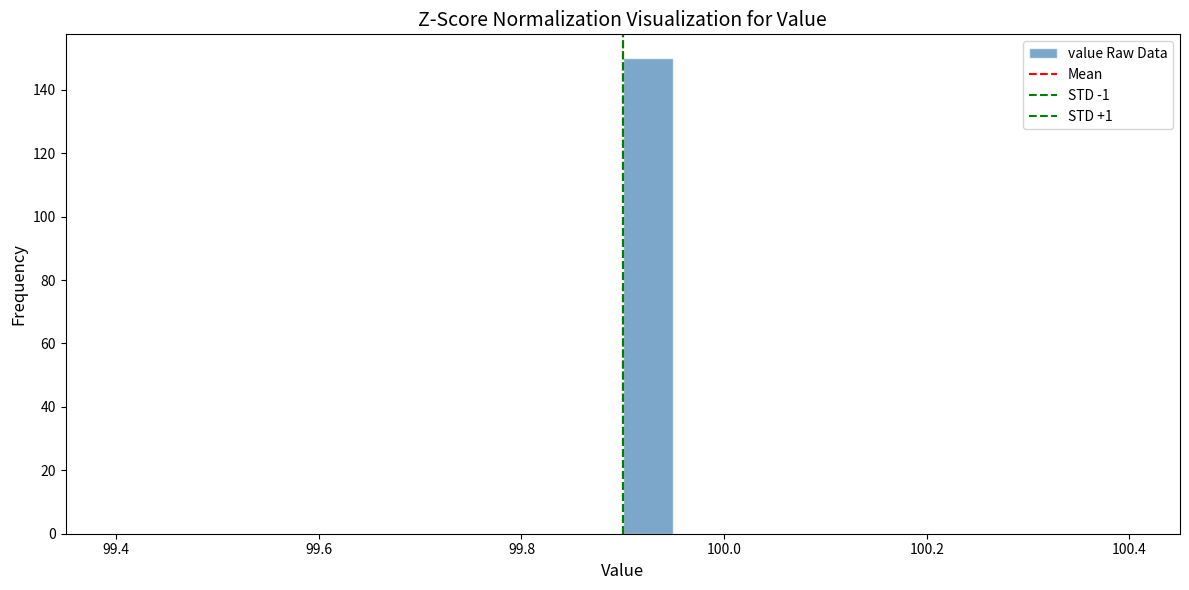

Around what value on the x-axis is the tallest bar? Give the approximate position of its centre, as read against the axis.

99.92